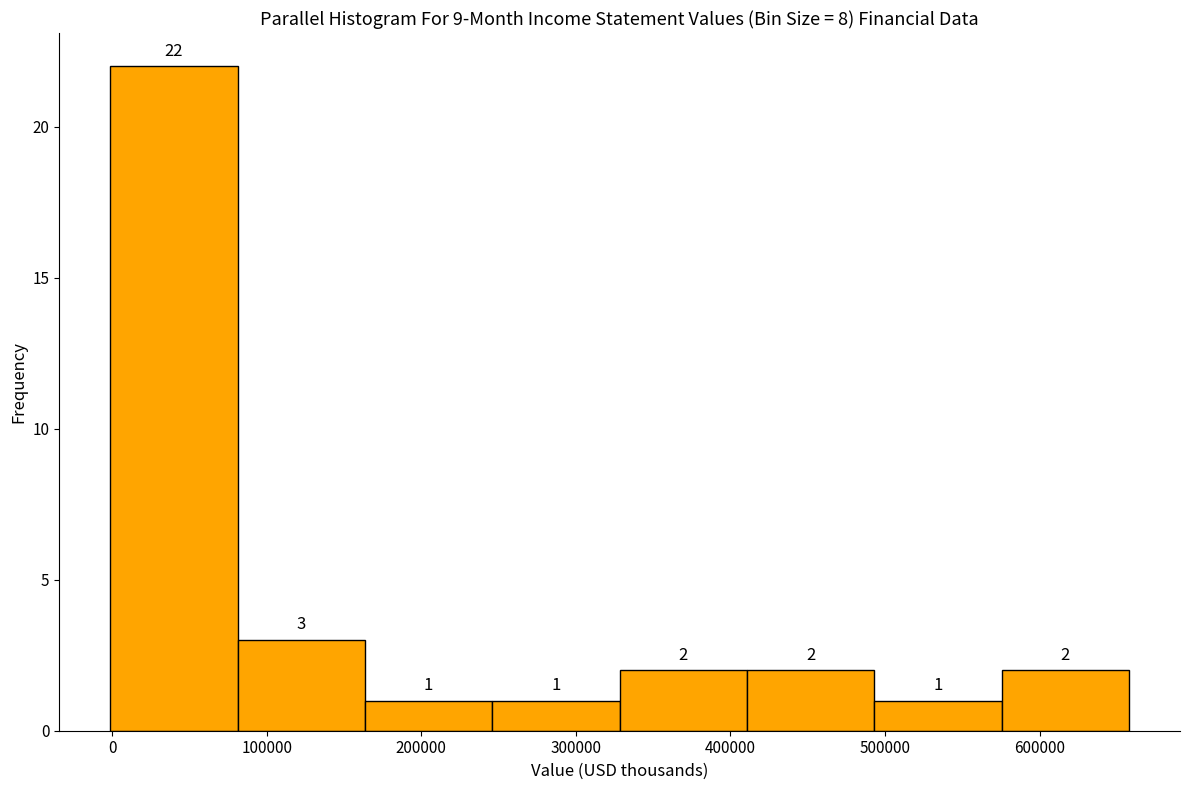

Reading left to right, transcribe this chart: for each bar, give the range it covers on the x-axis and its height. The bar edges are not printed on the chart, so give them approximately, as read against the axis.

0 to 80000: 22
80000 to 160000: 3
160000 to 250000: 1
250000 to 330000: 1
330000 to 410000: 2
410000 to 490000: 2
490000 to 580000: 1
580000 to 660000: 2